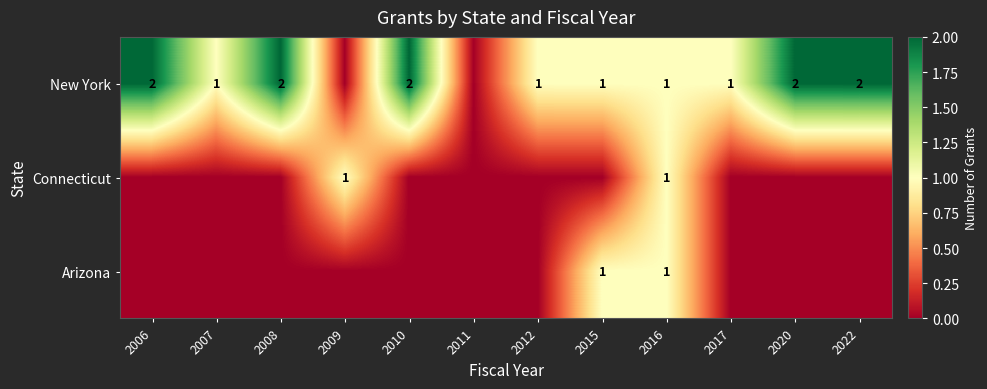

What is the maximum value shown in the chart?

2